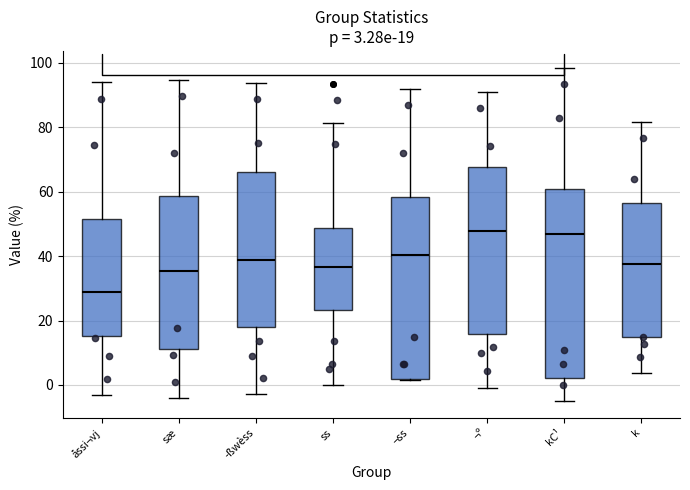

Which box's median line is the lowest?

åssi¬vj